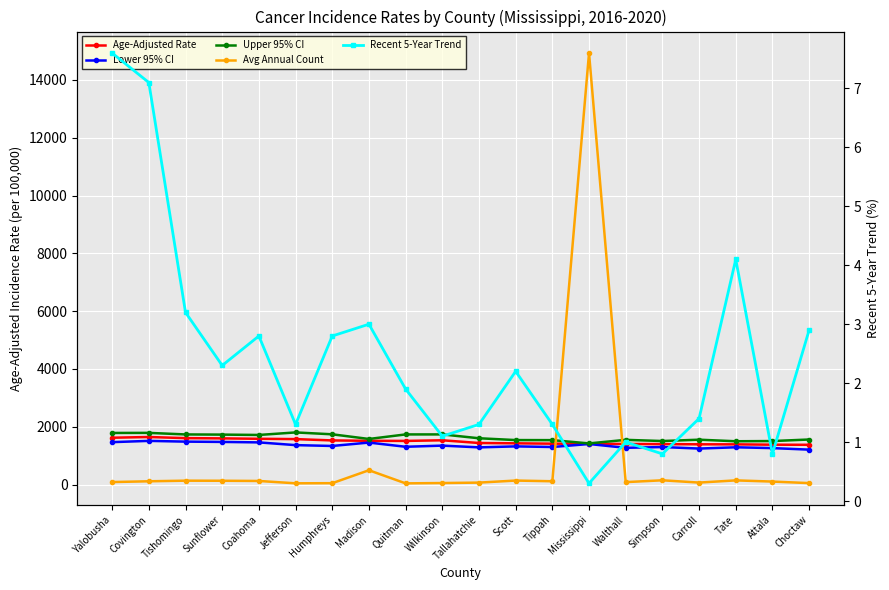

Which category has the lowest value in the Avg Annual Count series?

Quitman